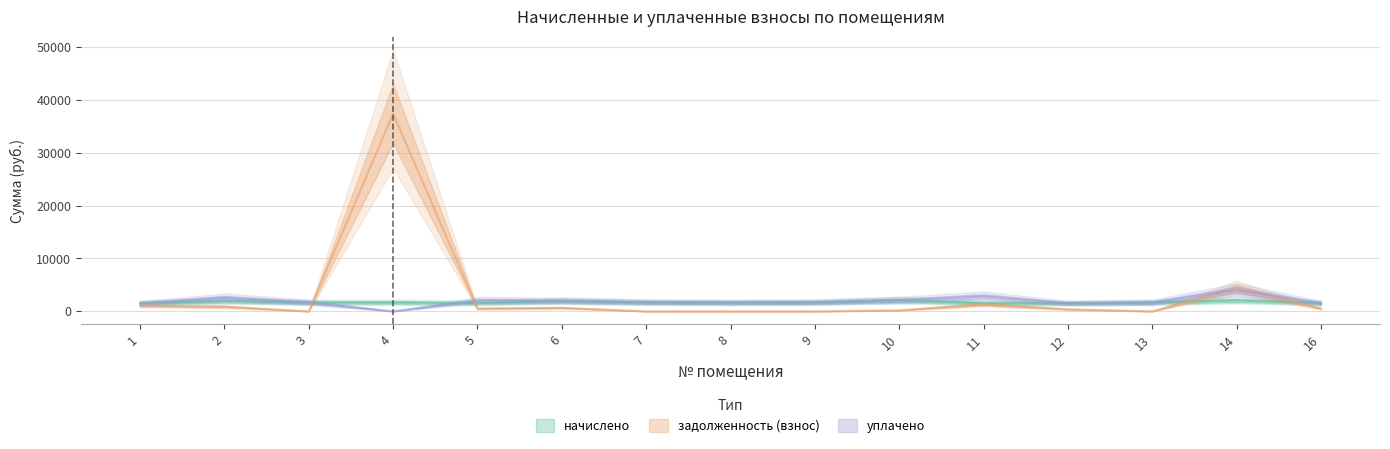

Reading right to left, transcribe all the data shown in this chart.

начислено: 1543.4	2060.3	1657.0	1525.0	1528.7	2078.6	1686.4	1642.4	1697.4	1954.0	1554.4	1679.0	1671.7	1932.0	1561.7
задолженность (взнос): 510.6	4367.3	1.5	380.6	1316.2	193.2	0.0	0.0	0.0	654.6	521.1	37384.8	0.2	875.7	1051.8
уплачено: 1535.5	4028.4	1657.0	1525.0	2844.9	2078.6	1686.4	1642.4	1697.4	1954.0	2072.5	0.0	1671.7	2576.0	1469.0